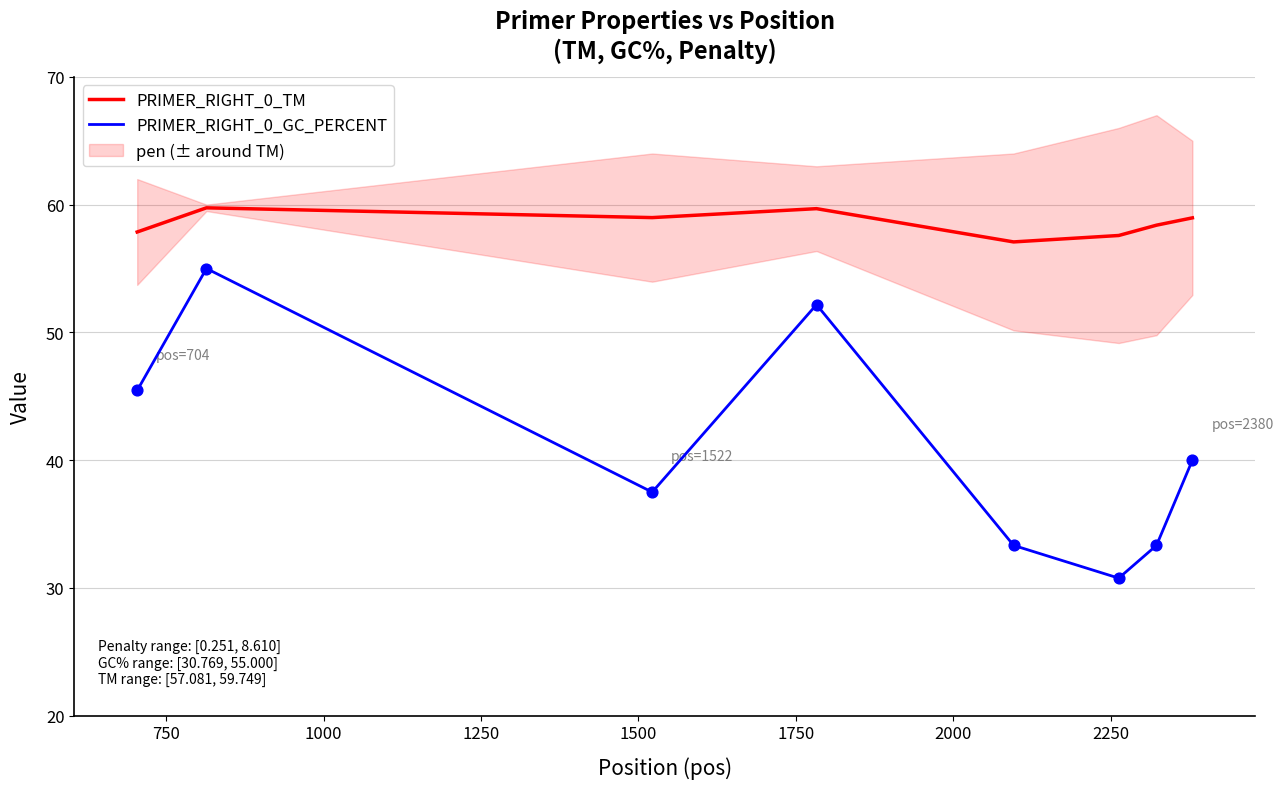

What is the maximum value for PRIMER_RIGHT_0_GC_PERCENT?

55.0